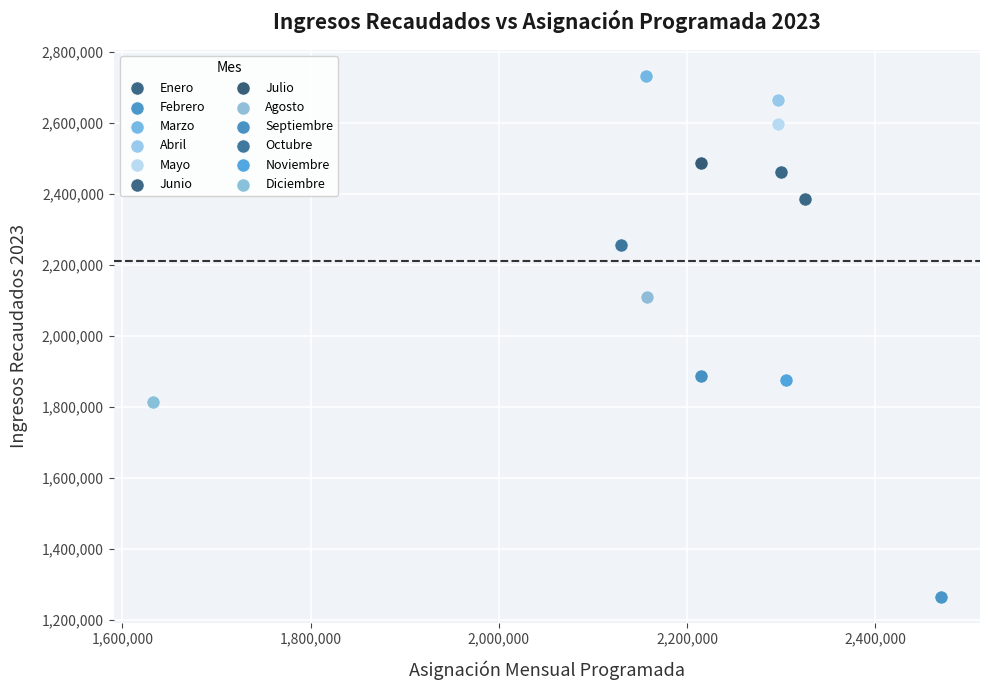

What are all the series names shown in the legend?

Enero, Febrero, Marzo, Abril, Mayo, Junio, Julio, Agosto, Septiembre, Octubre, Noviembre, Diciembre